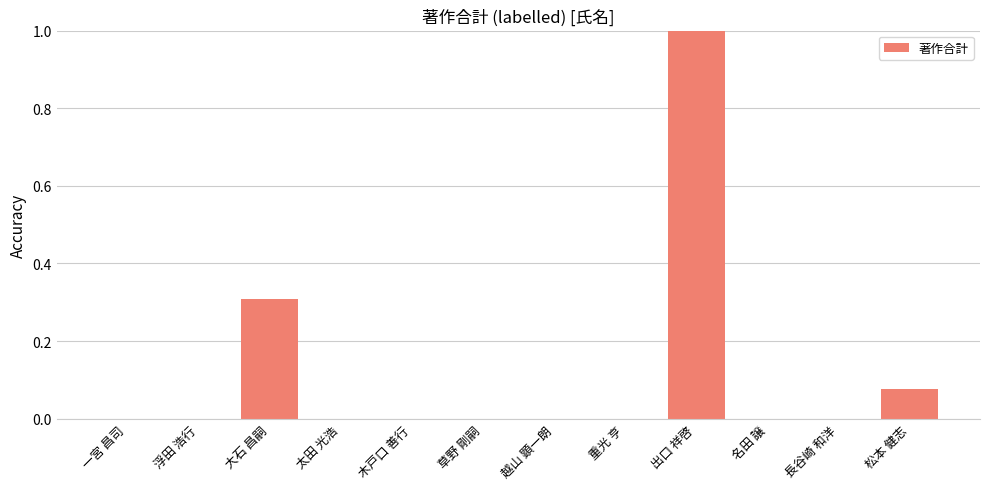

What is the maximum value shown in the chart?

1.0